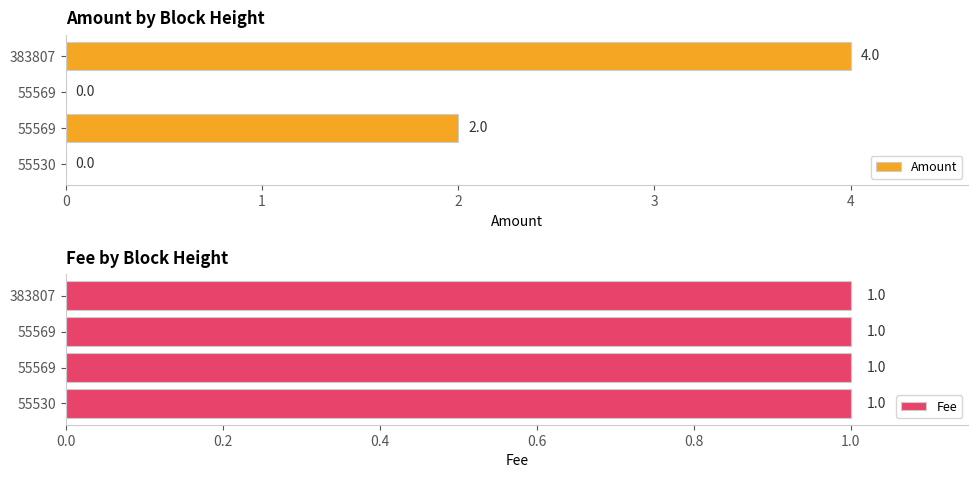

Which series has the widest spread of values?

Amount